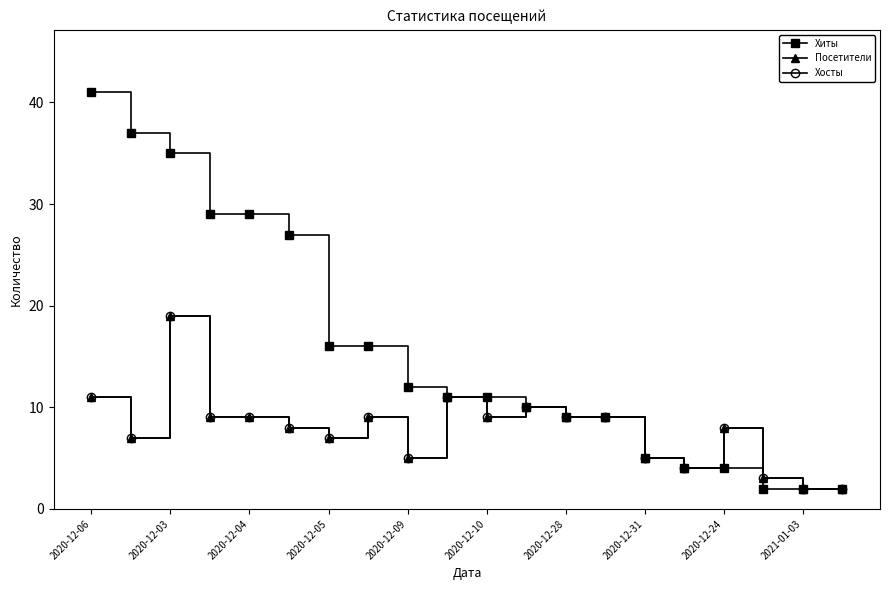

At which category does Посетители reach its first local valley?

2020-12-03